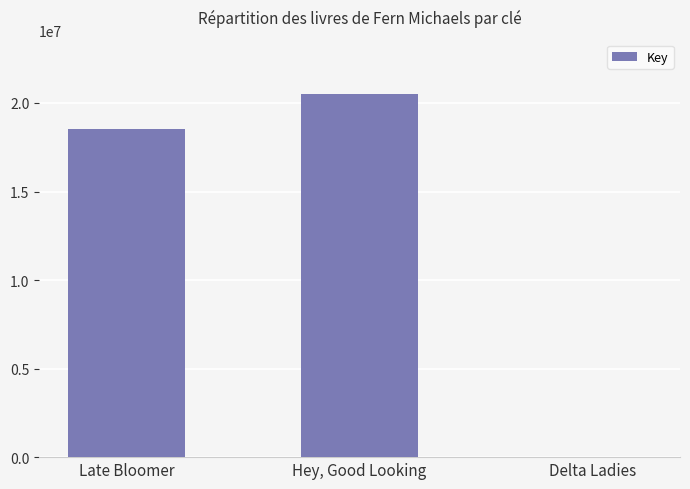

What is the difference between the values at Late Bloomer and Delta Ladies?

18535333